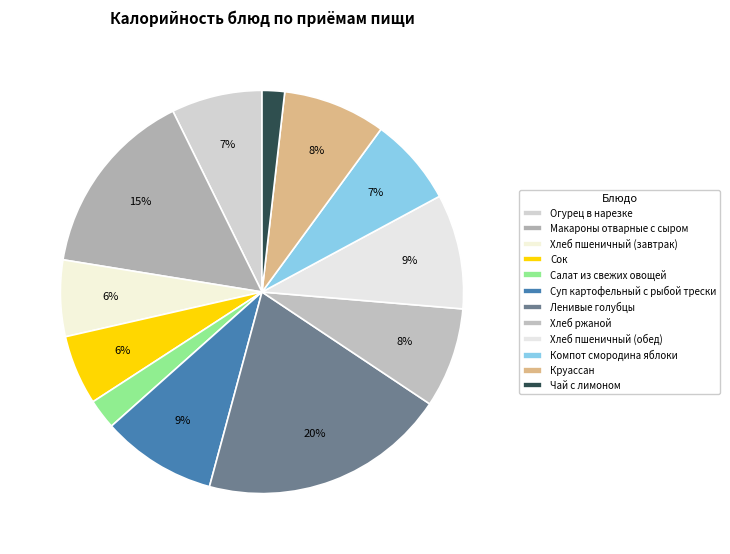

Count the number of slices in the pie.

12